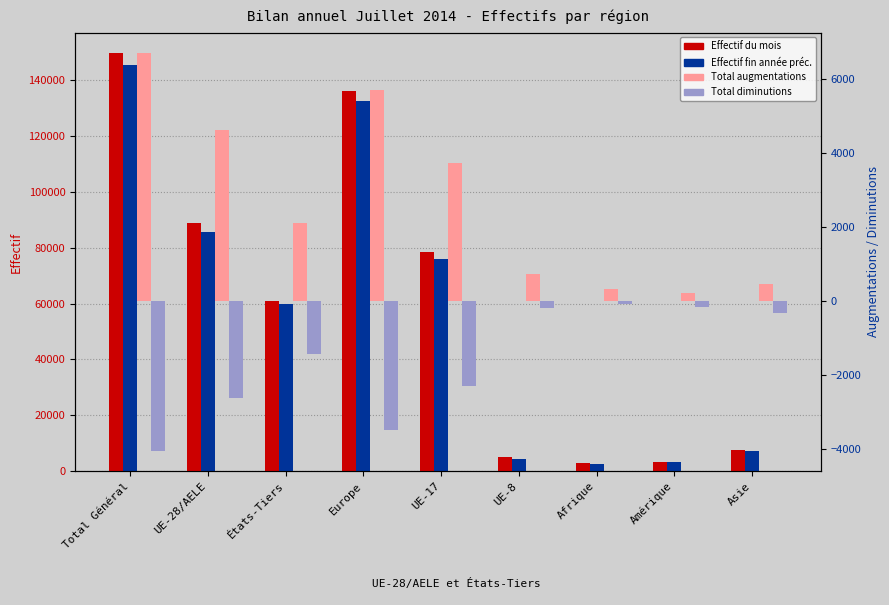

At which category does the chart reach its minimum across all series?

Total Général